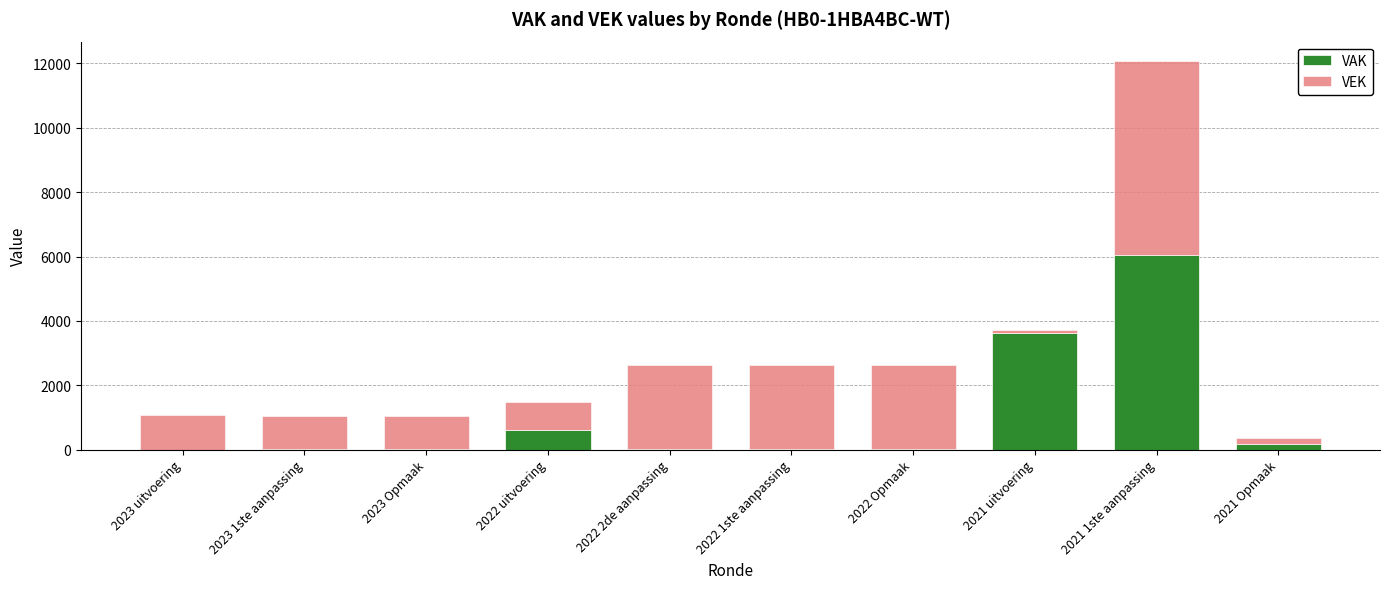

What is the total value across all series at 2023 1ste aanpassing?

1040